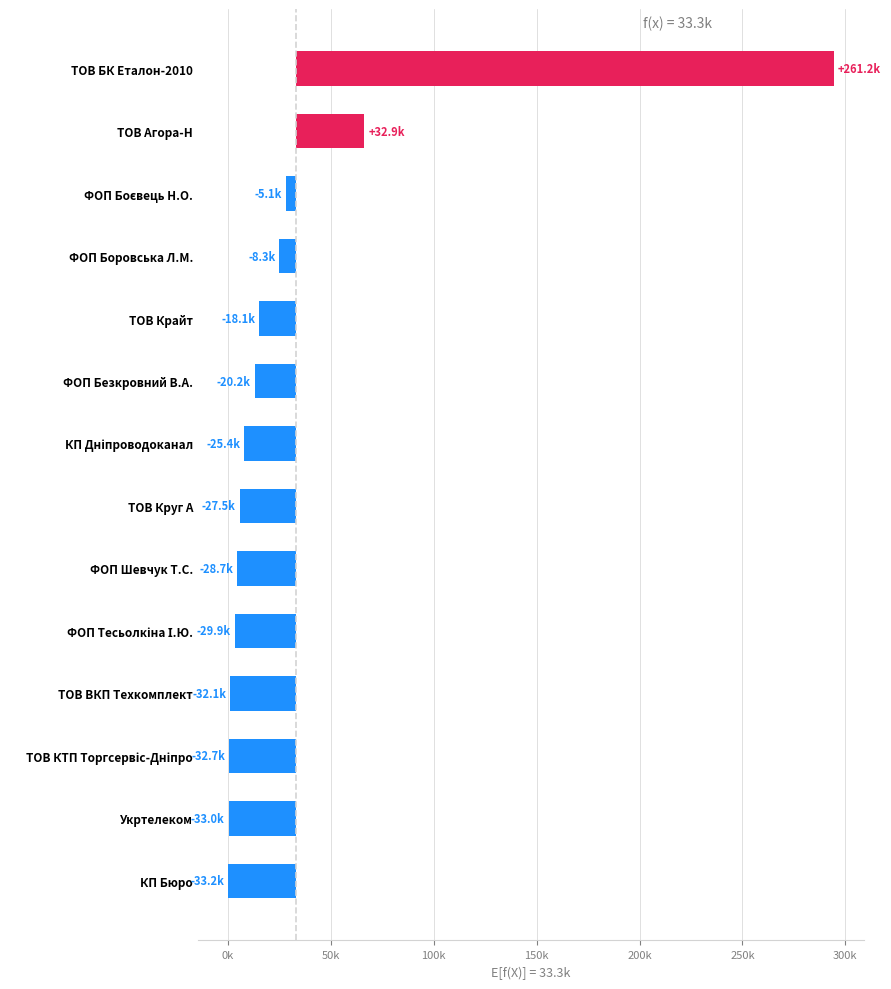

Are the bars horizontal?

Yes